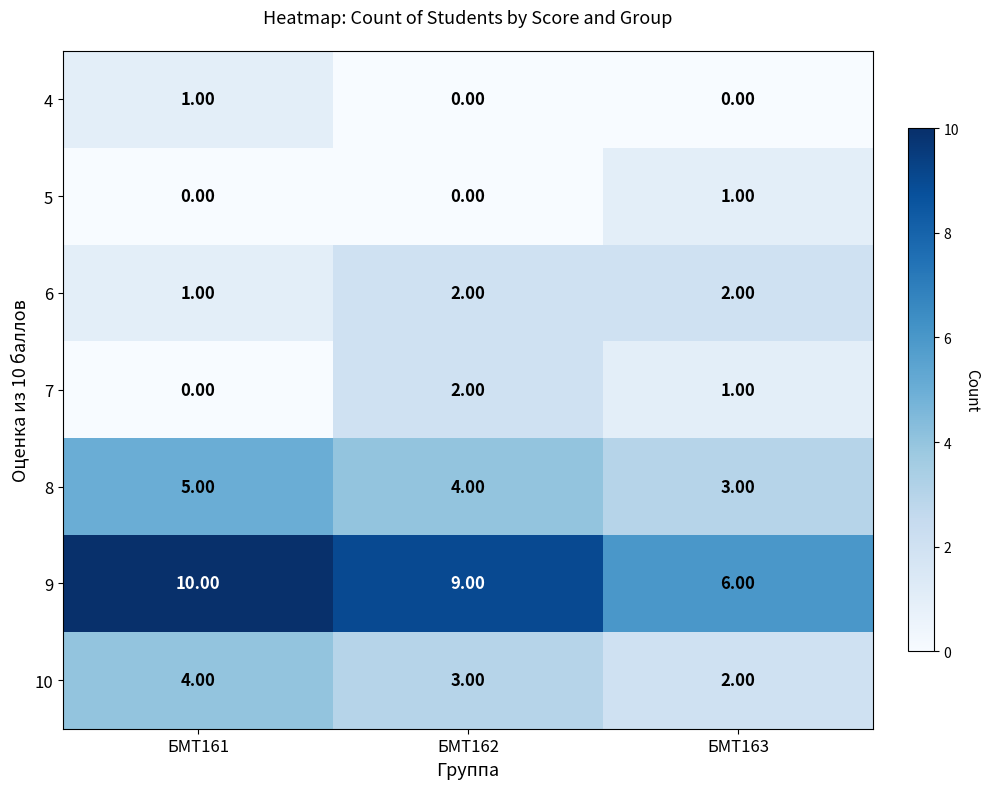

What is the difference between the highest and lowest values at БМТ161?

10